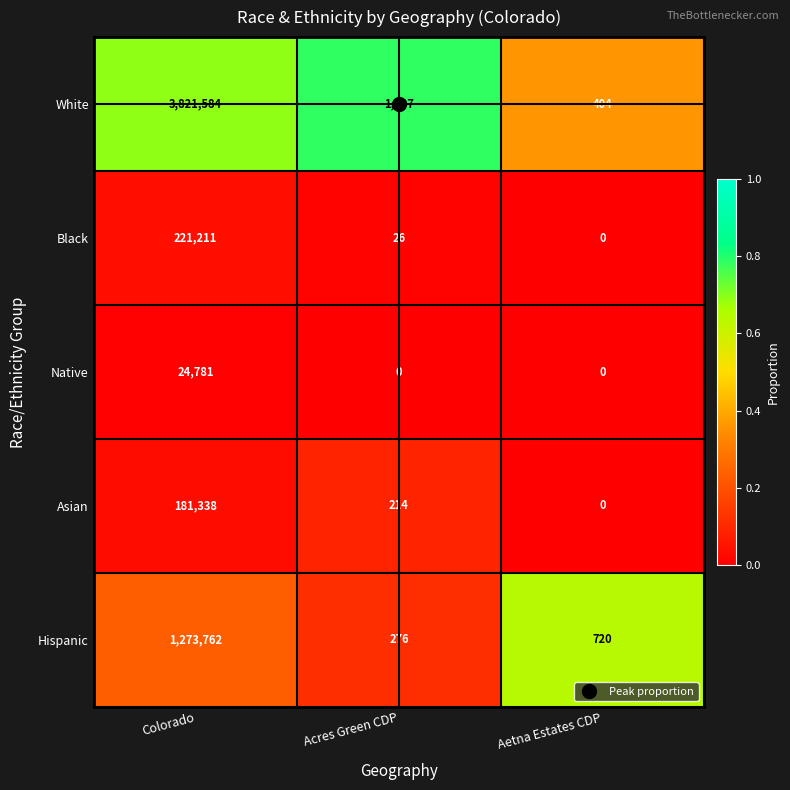

At which category is the sum across all series the highest?

Colorado